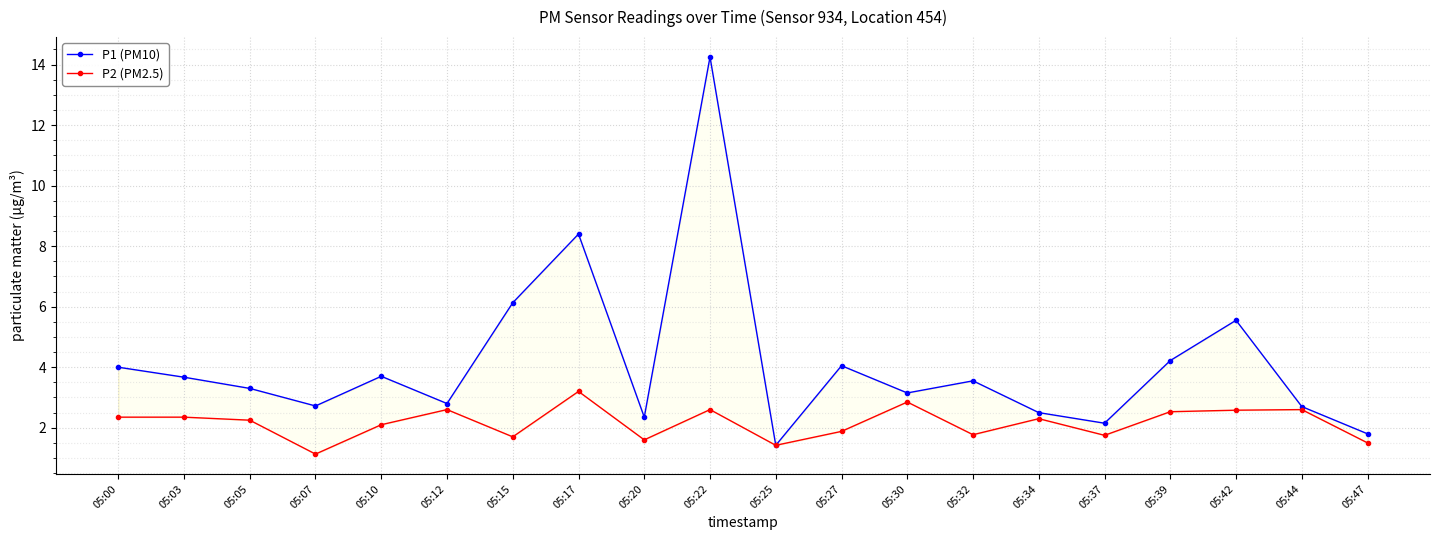

True or false: P1 (PM10) and P2 (PM2.5) intersect in this chart.

False